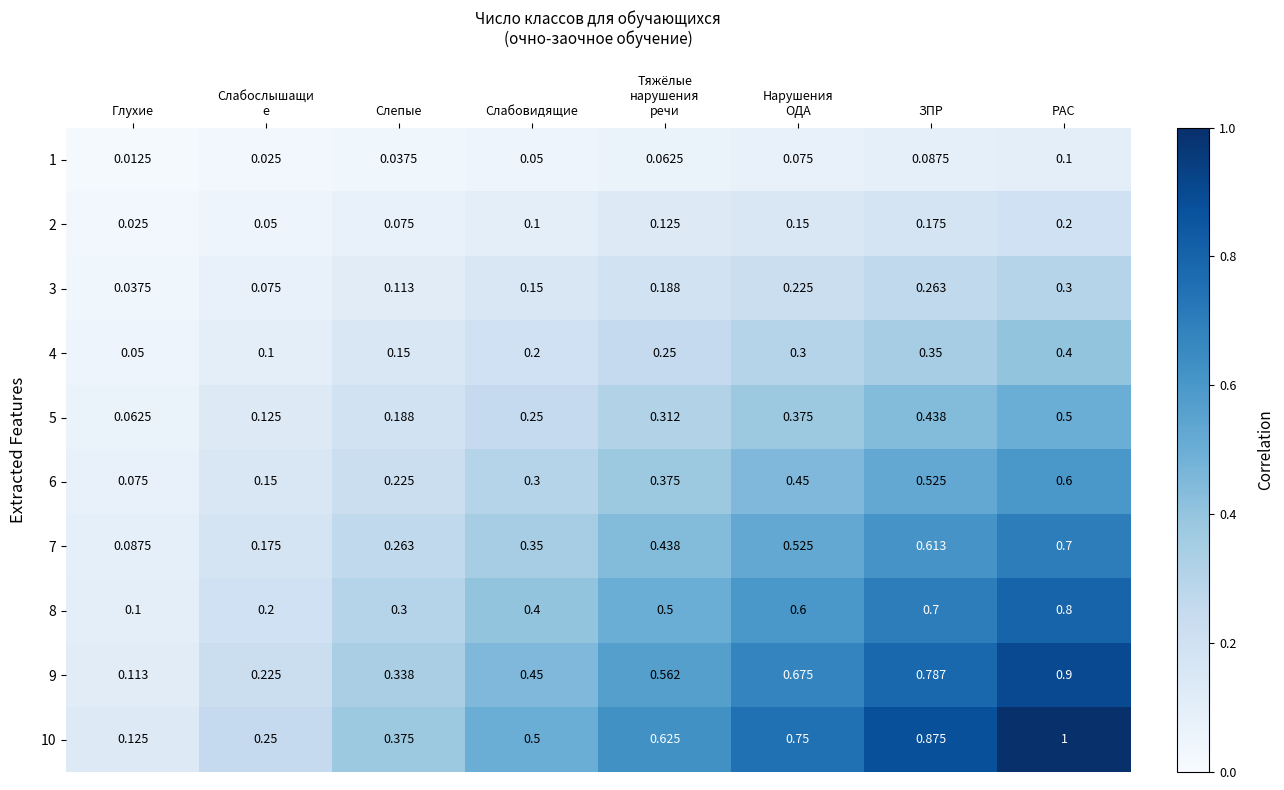

At which category does the chart reach its minimum across all series?

Глухие